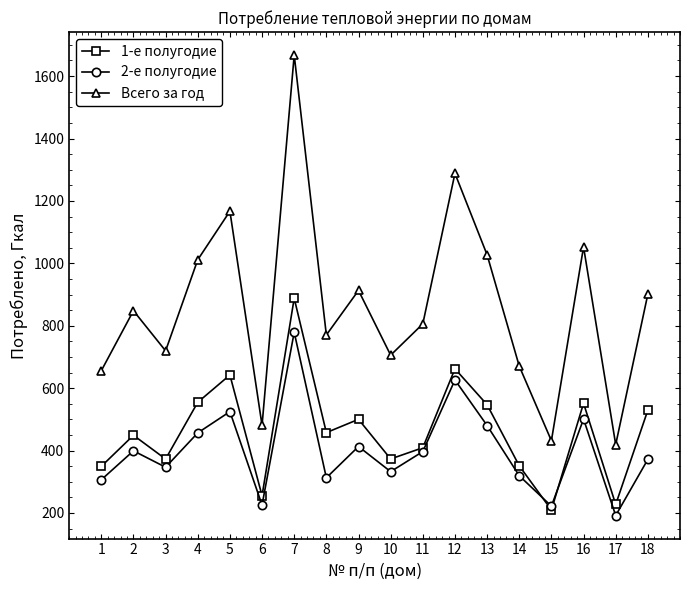

What is the value of the 1-е полугодие point at the 1st from the left?

349.4